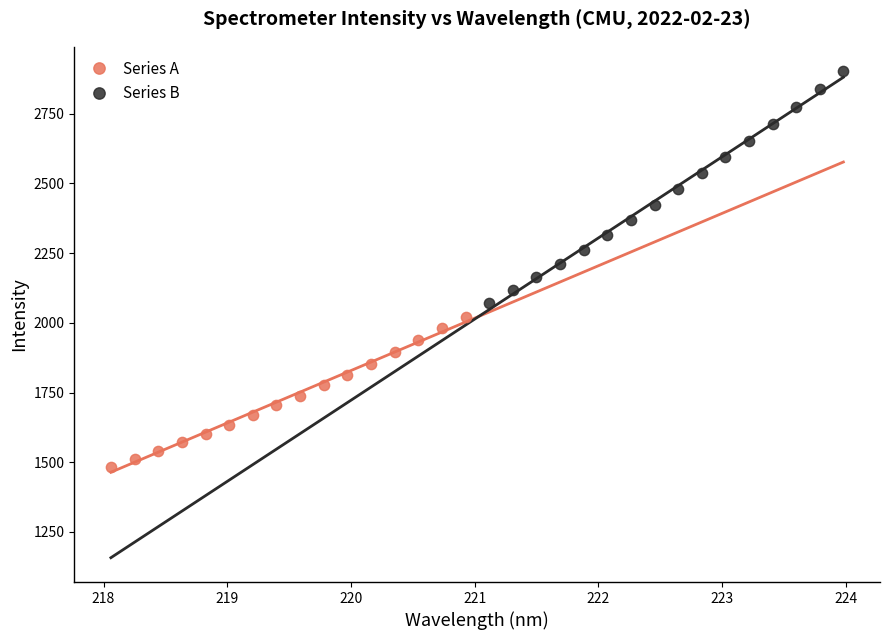

What are all the series names shown in the legend?

Series A, Series B